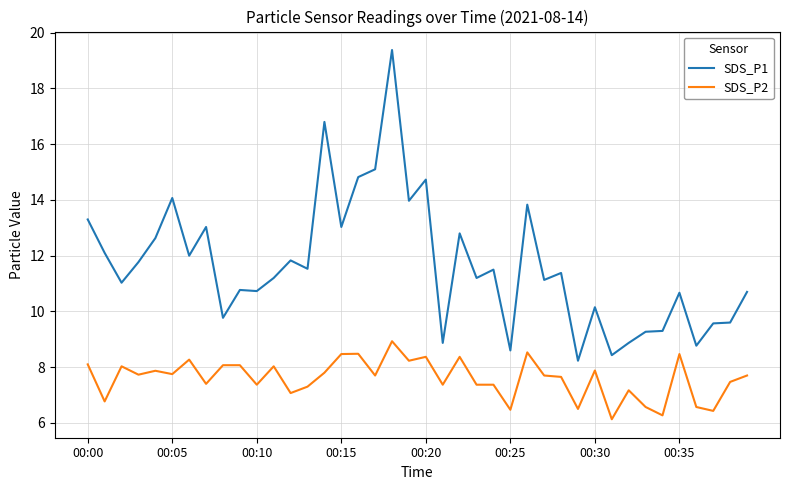

True or false: SDS_P2 and SDS_P1 cross at least once.

False